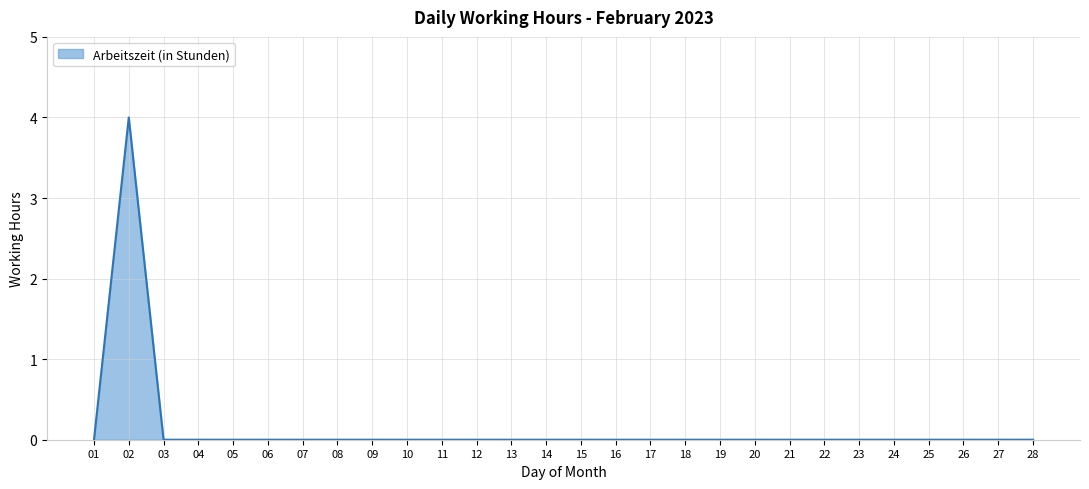

What is the greatest value displayed?

4